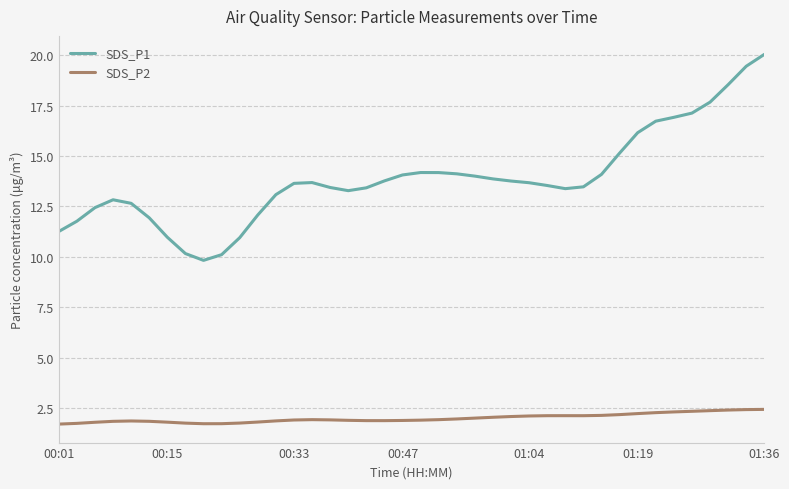

List the series in order of their overall mean, highest first.

SDS_P1, SDS_P2